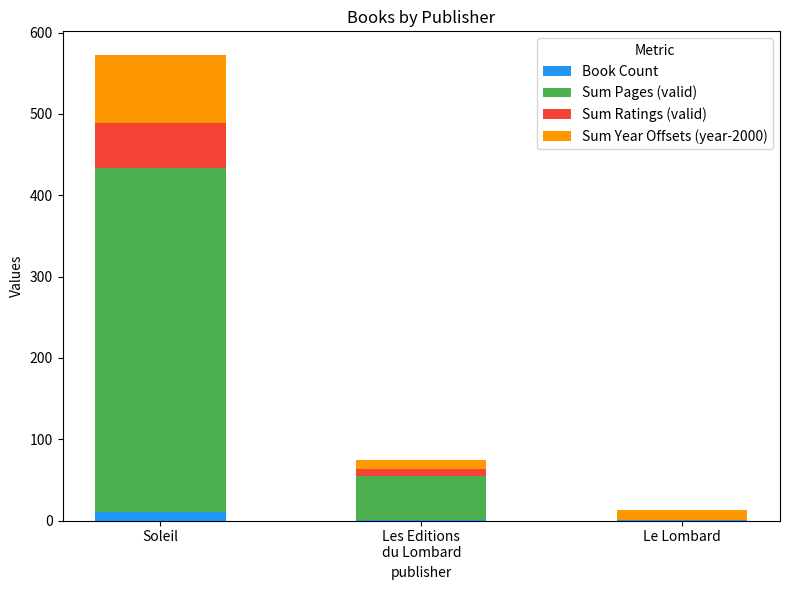

How many categories are shown in the chart?

3